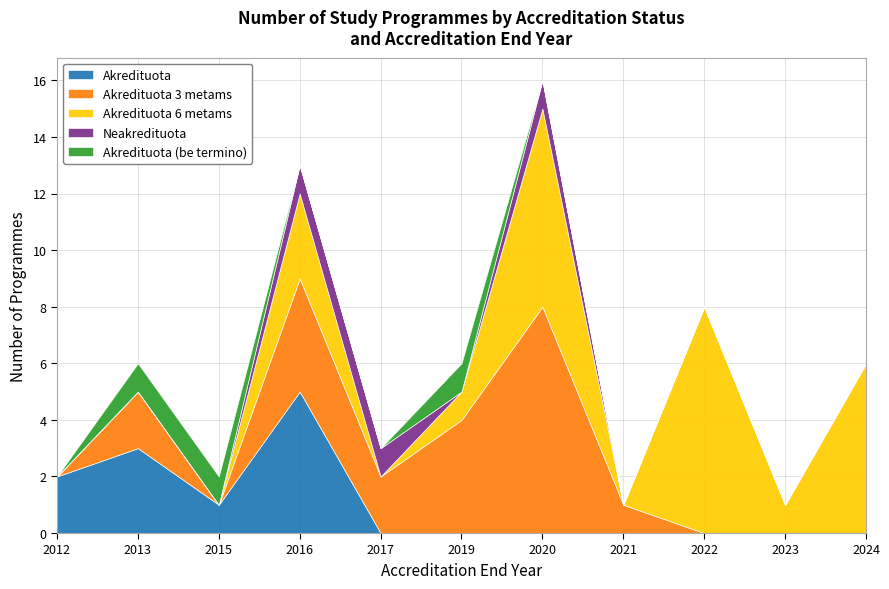

Which series changed the most between 2016 and 2021?

Akredituota